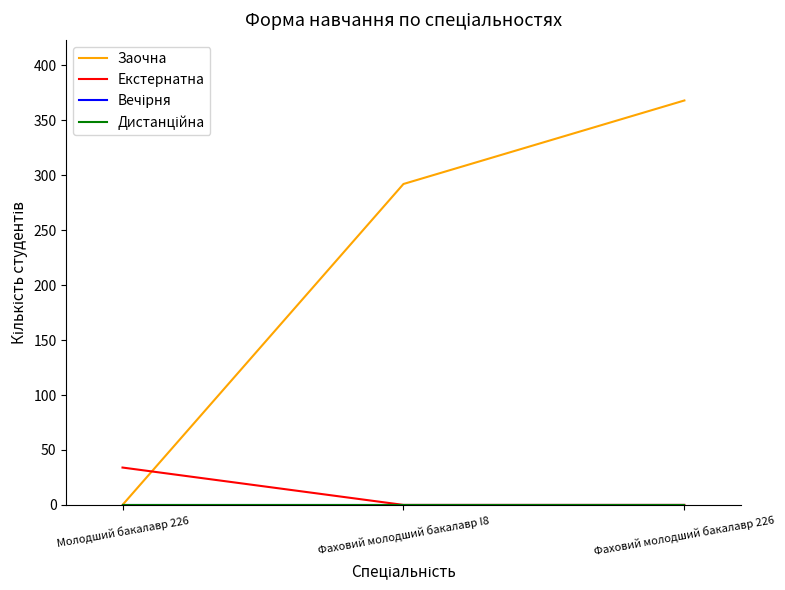

How many lines are shown in the chart?

4